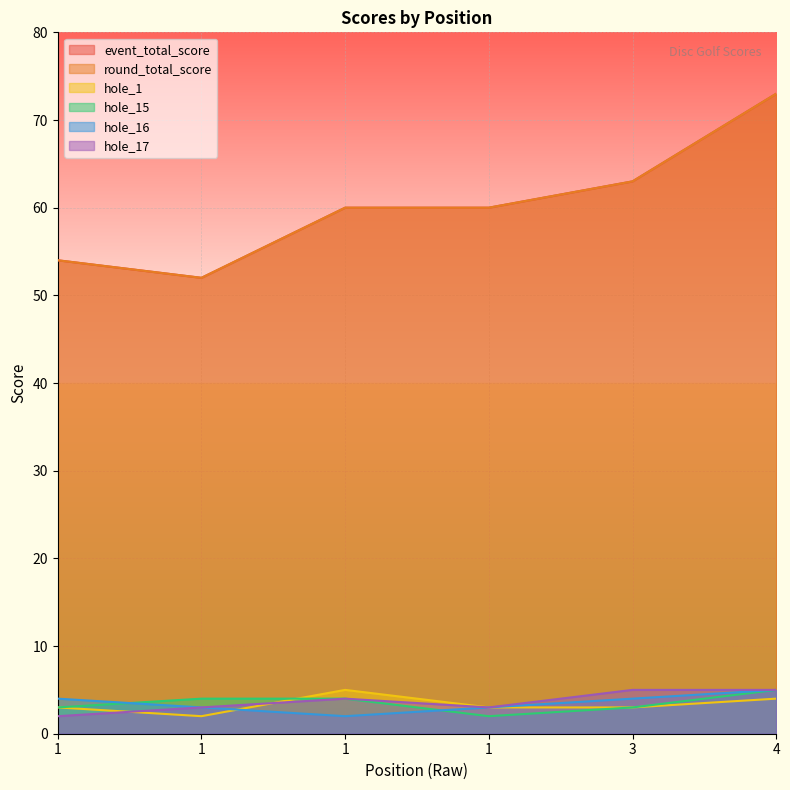

At which label is hole_16 closest to 3?

1